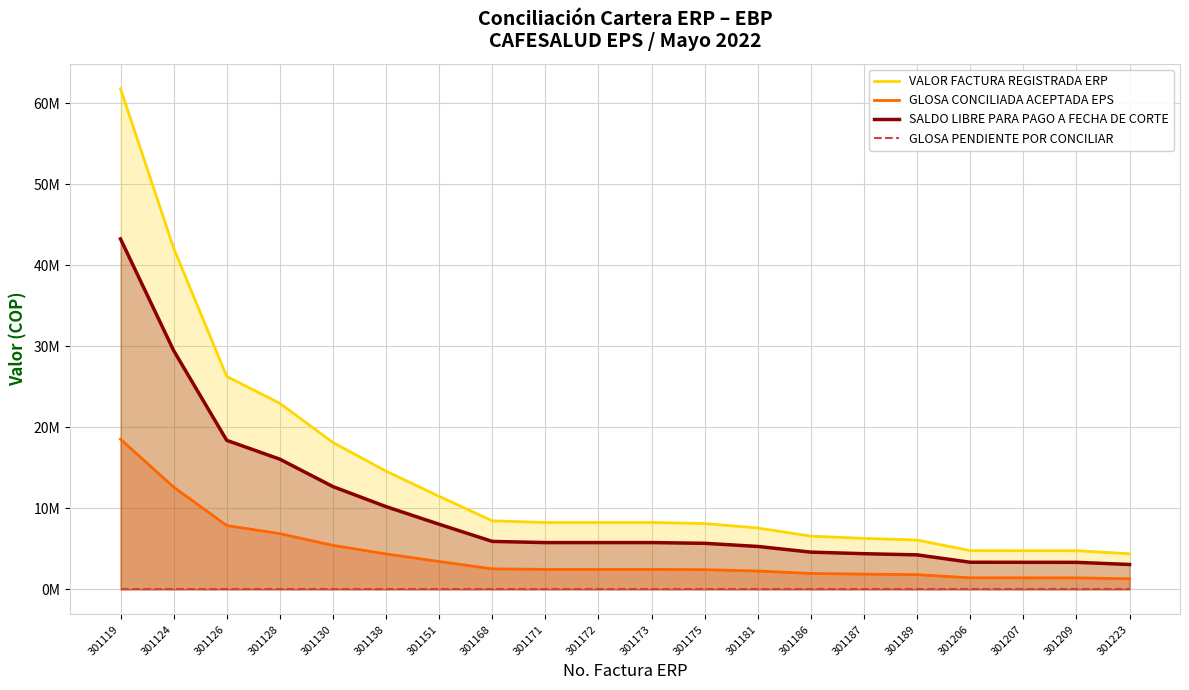

What is the lowest value of the GLOSA CONCILIADA ACEPTADA EPS series?

1319388